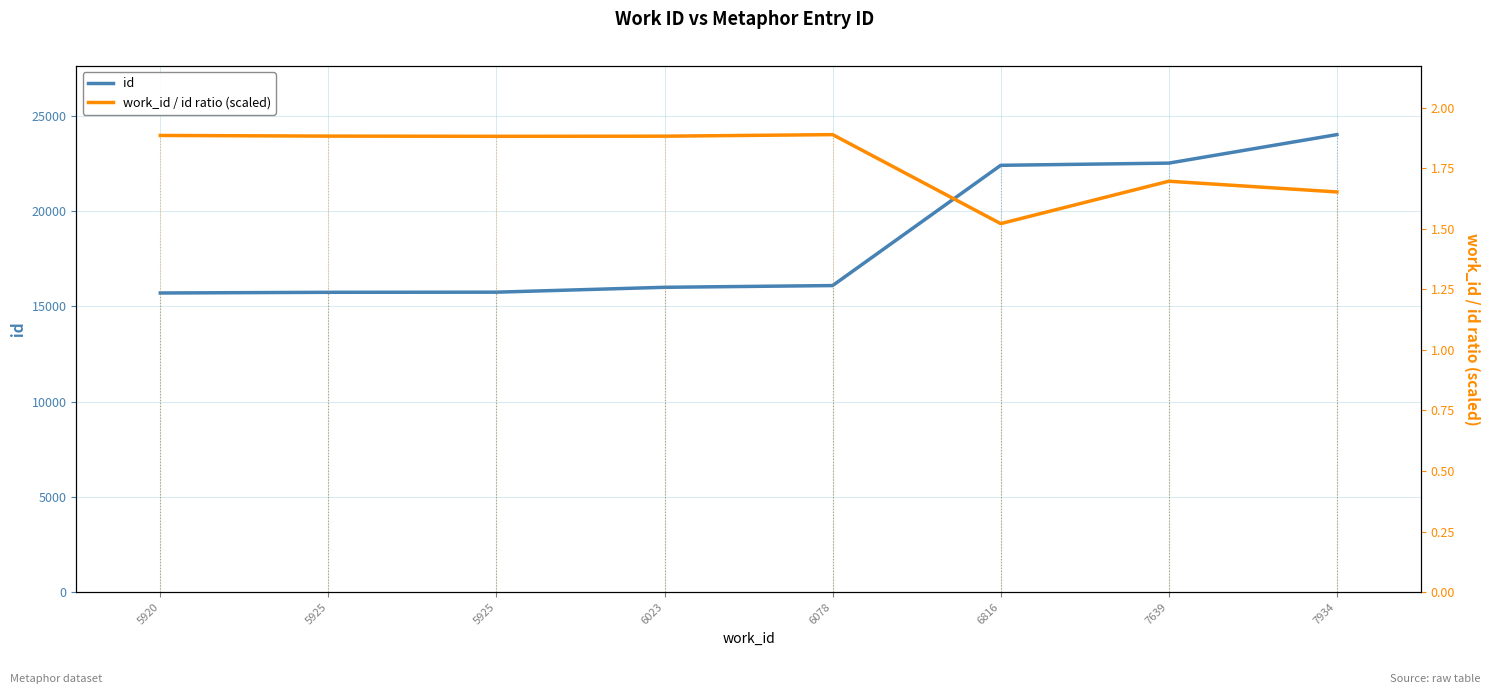

What is the value of the id point at the 5th from the left?

16088.0